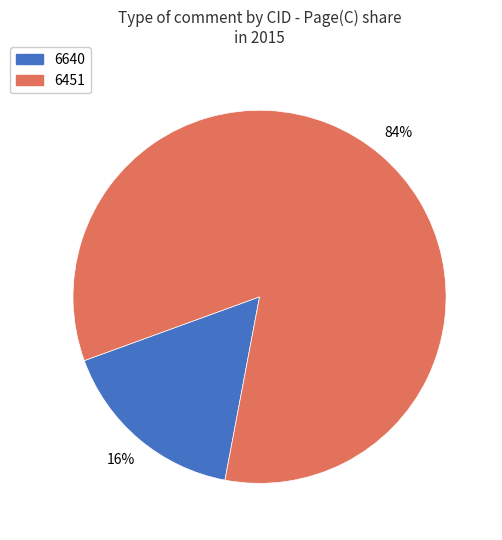

Which slice represents more than half of the pie?

6451